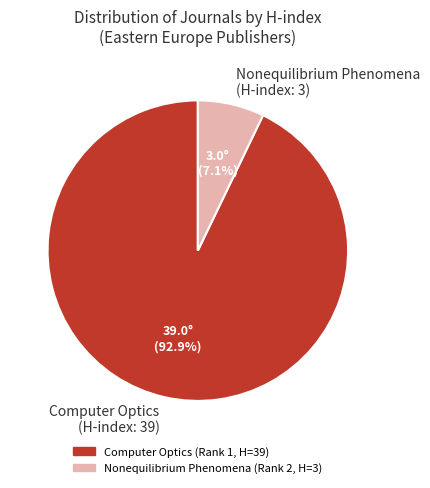

True or false: Nonequilibrium Phenomena accounts for 17% of the total.

False